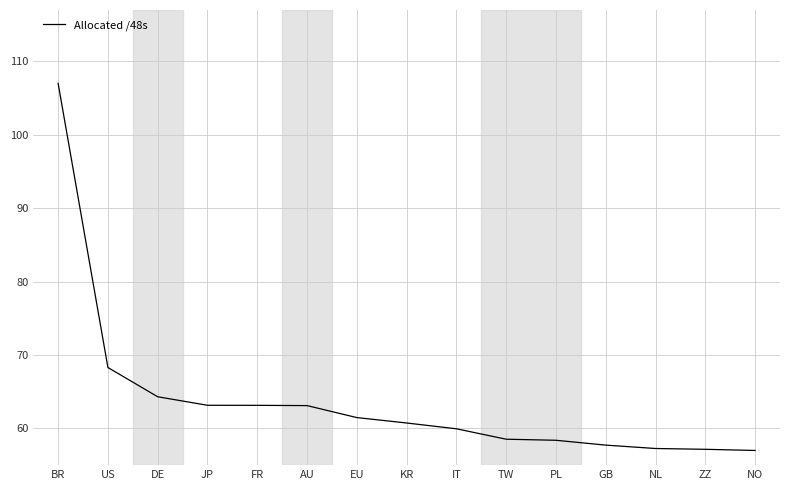

Is it true that the value at BR is 107.0?

True